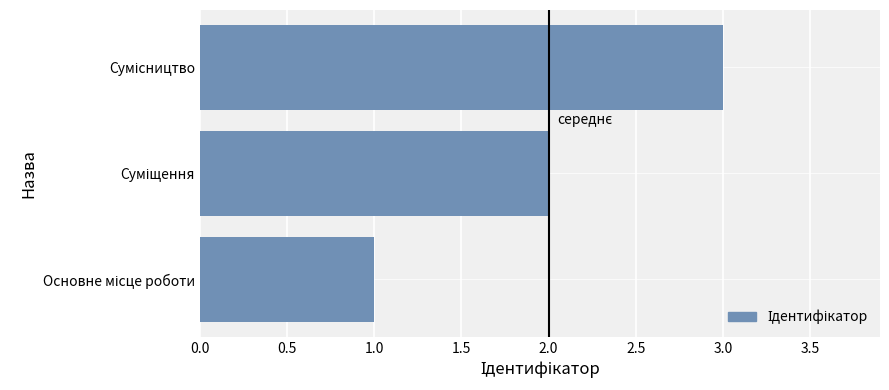

What is the maximum value shown in the chart?

3